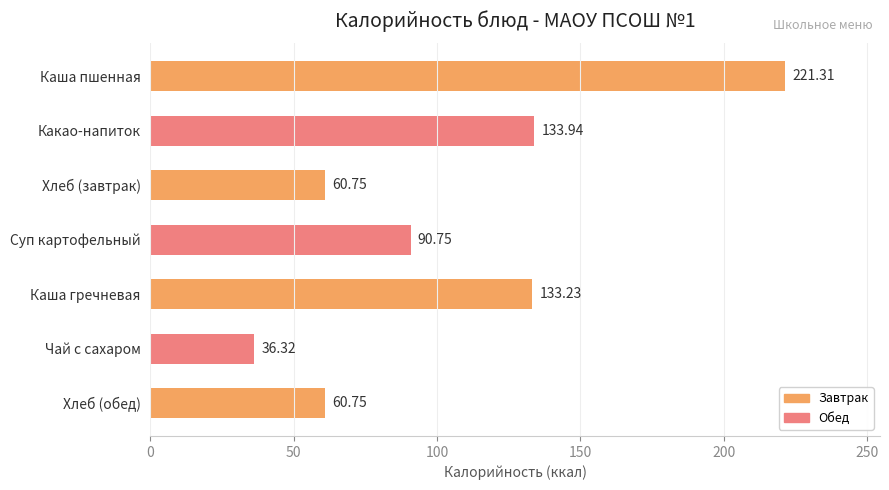

Which category has the lowest value across all series?

Чай с сахаром